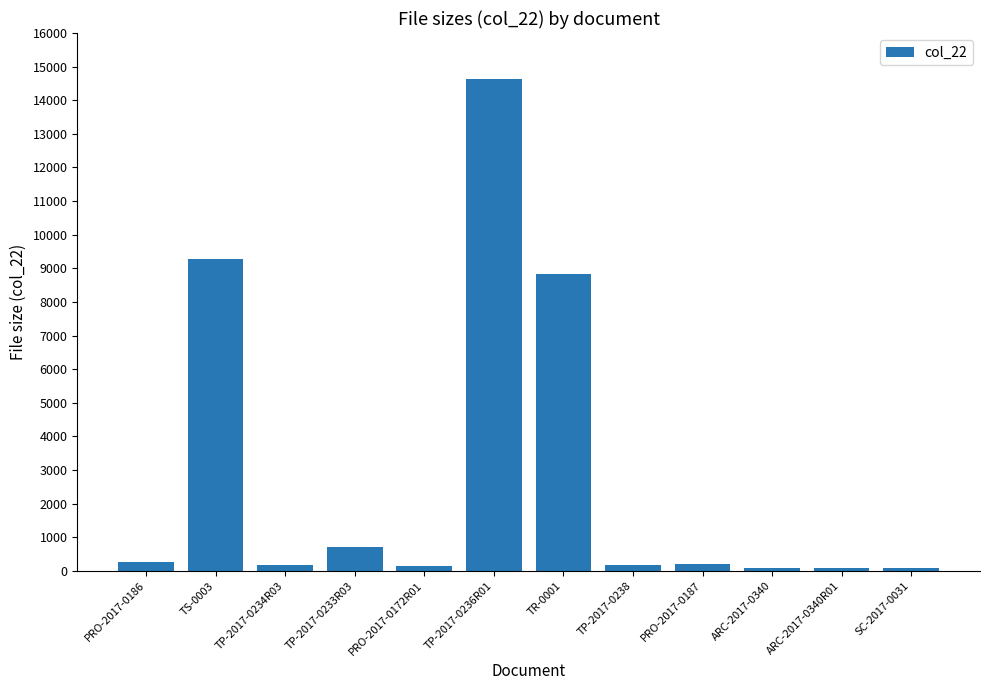

What is the minimum value shown in the chart?

79